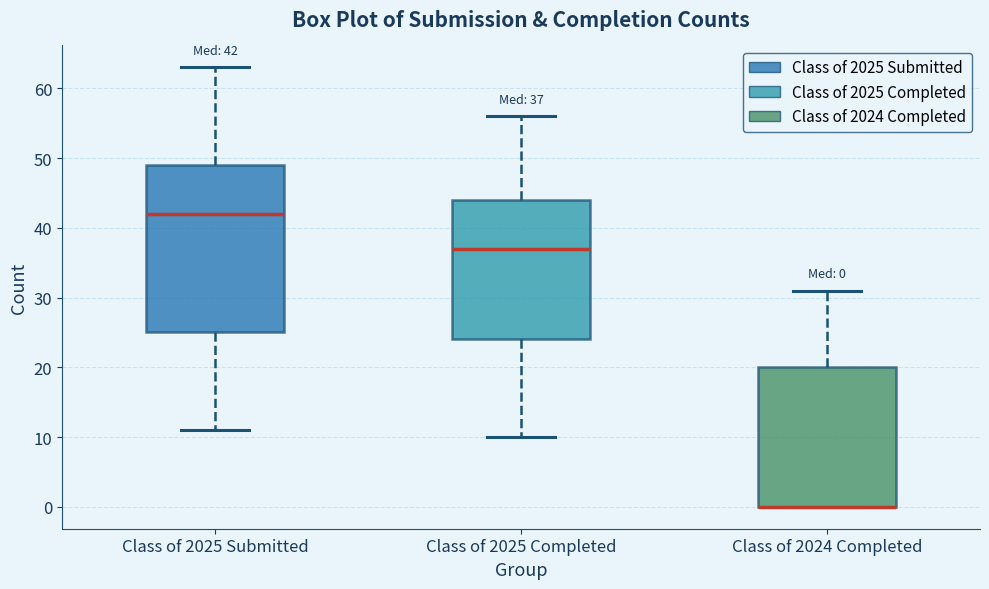

Comparing the boxes themselves (not the whiskers), which one is the tallest?

Class of 2025 Submitted